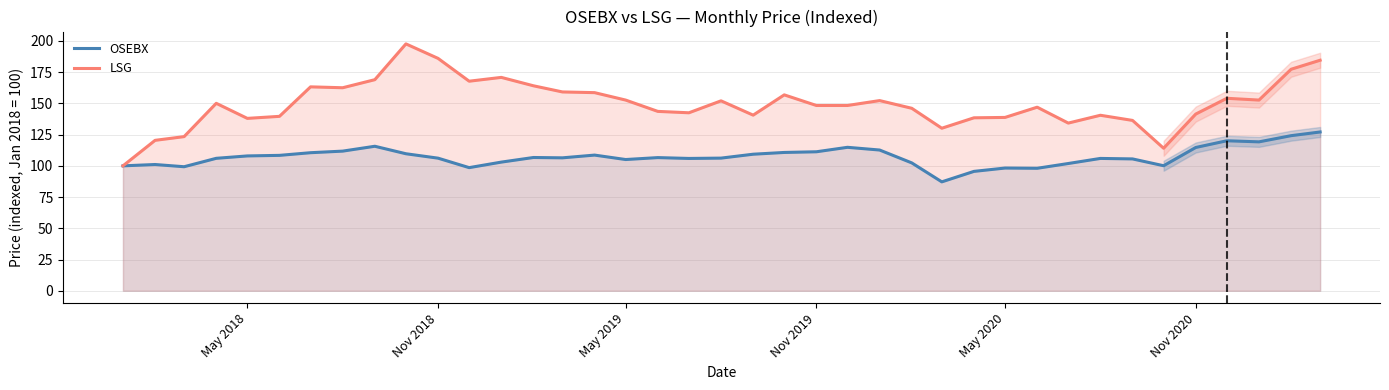

In LSG, how many points are higher than both neighbors (excluding endpoints)?

10